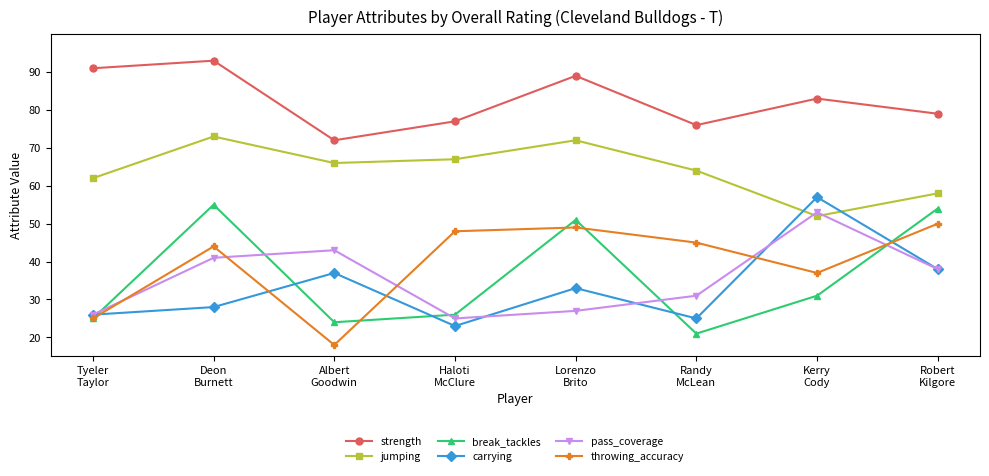

How many lines are shown in the chart?

6